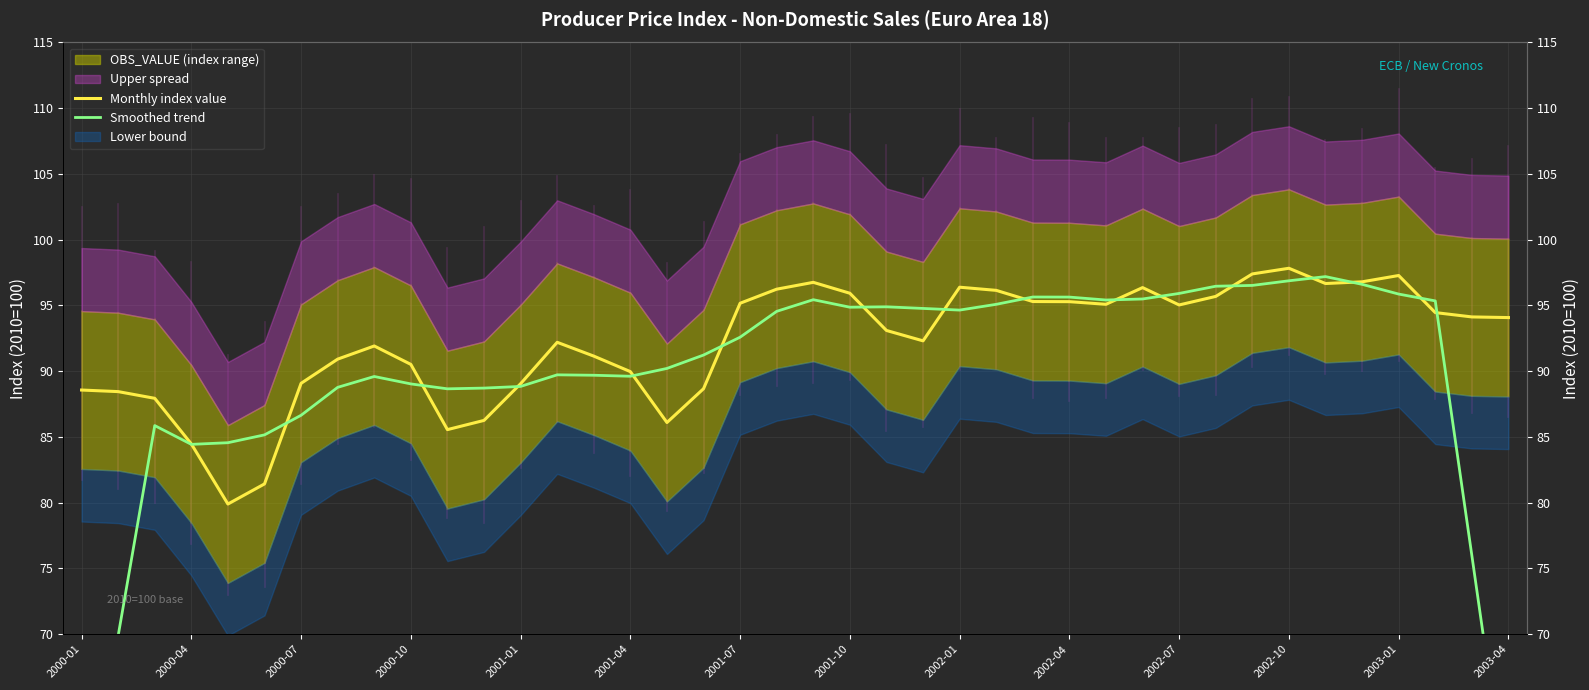

Which series has the largest total across all categories?

Monthly index value